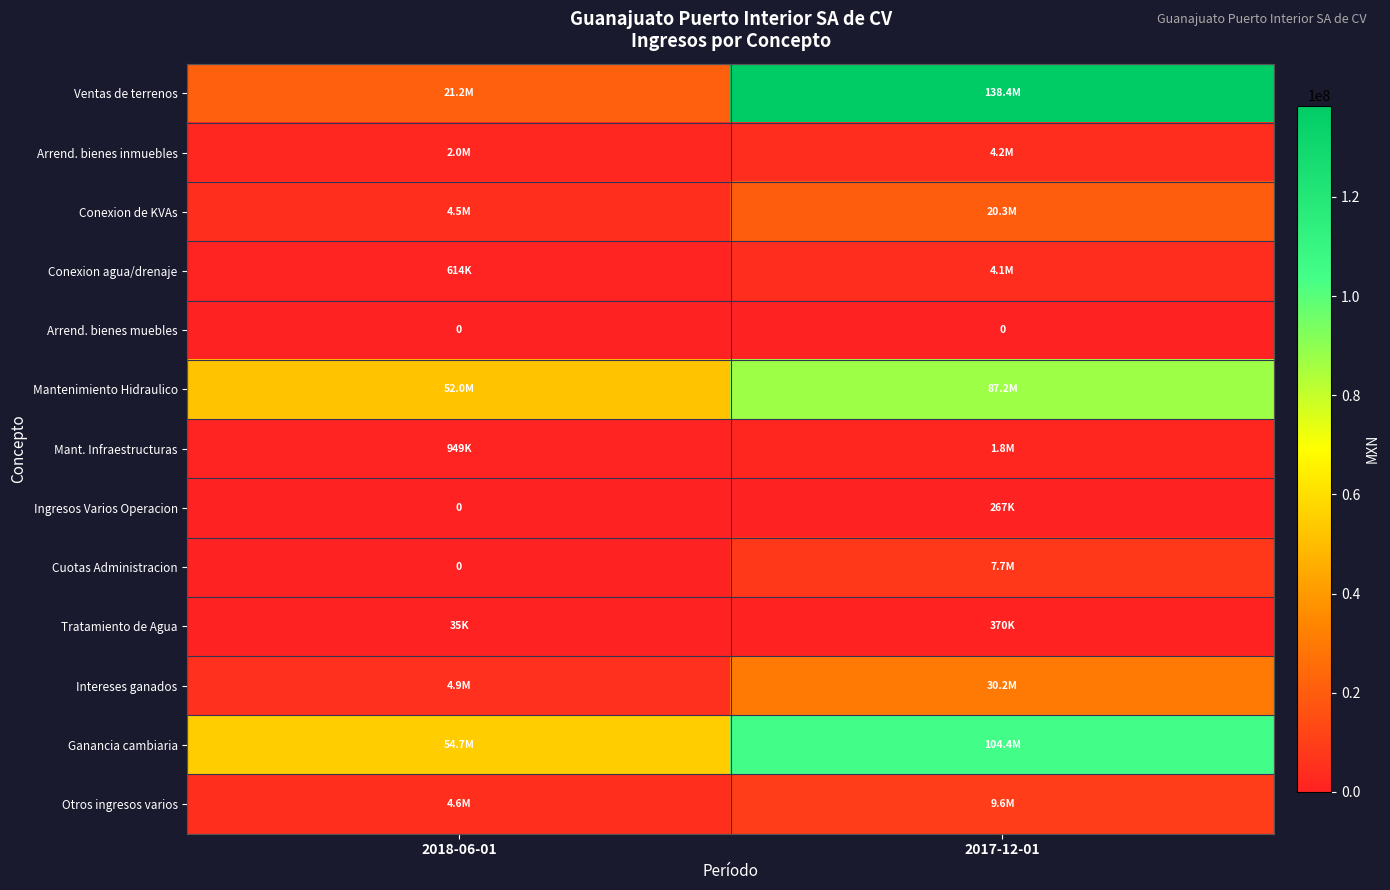

What is the total value across all series at 2018-06-01?

145587525.3